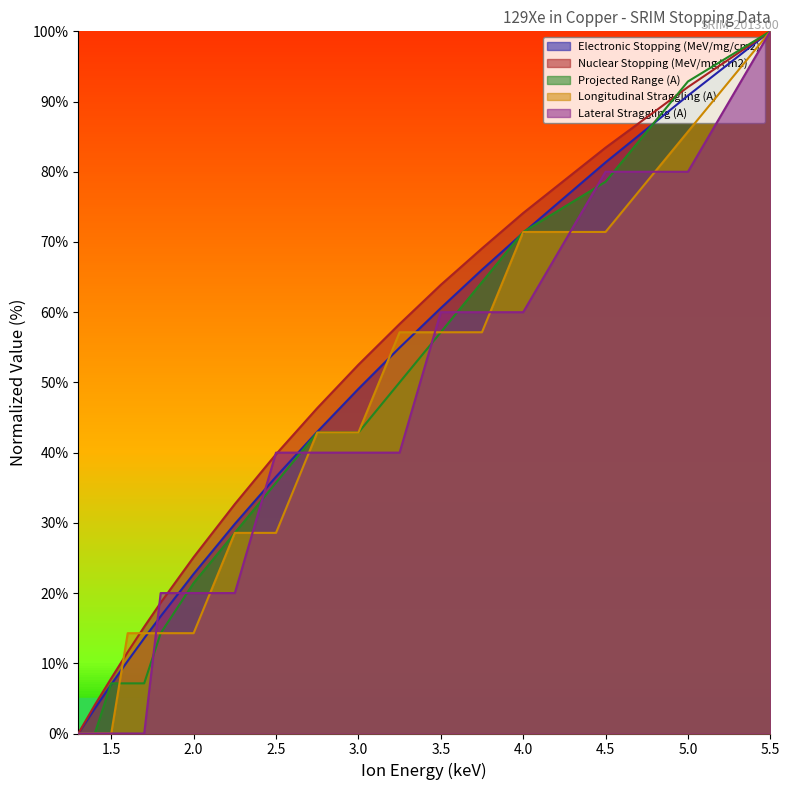

At which label does Projected Range (A) reach its peak?

5.5